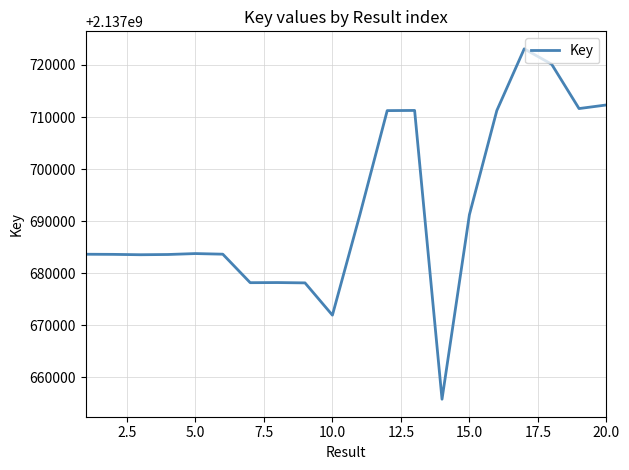

How many categories are shown in the chart?

20